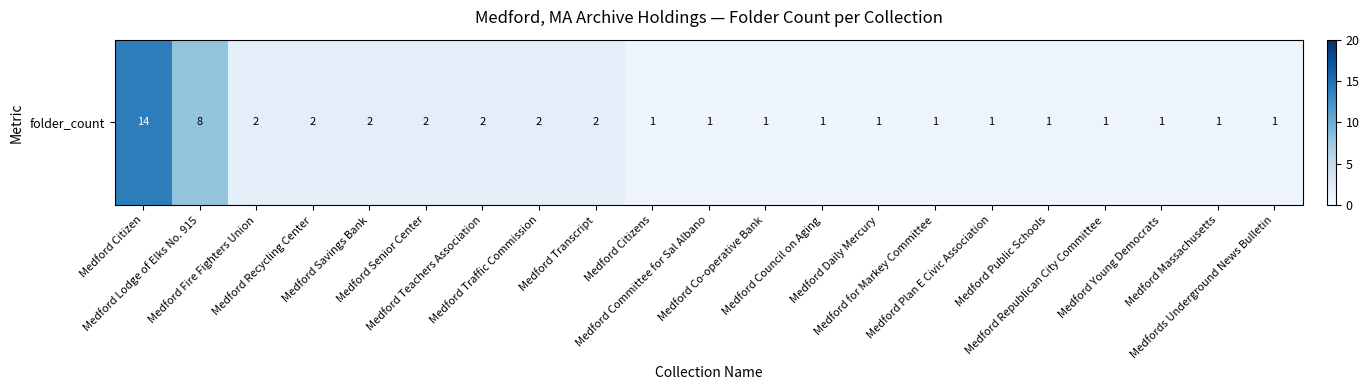

Reading left to right, transcribe all the data shown in this chart.

14	8	2	2	2	2	2	2	2	1	1	1	1	1	1	1	1	1	1	1	1